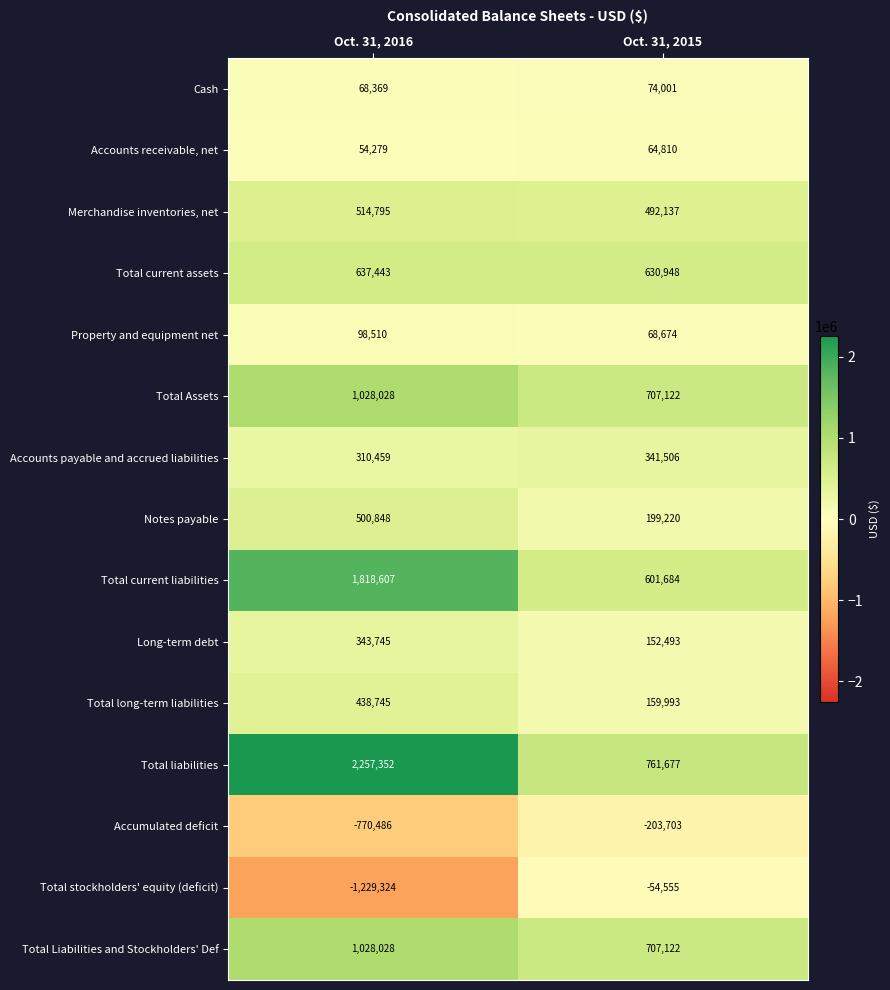

Rank the categories by Total stockholders' equity (deficit) value from highest to lowest.

Oct. 31, 2015, Oct. 31, 2016